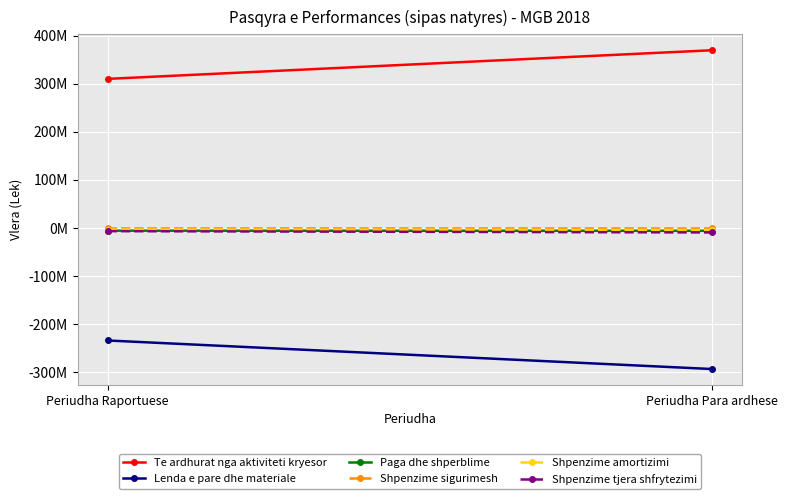

Reading left to right, list all the values displayed in this chart.

Te ardhurat nga aktiviteti kryesor: 310004782	369489671
Lenda e pare dhe materiale: -233683835	-292996723
Paga dhe shperblime: -5491848	-5760385
Shpenzime sigurimesh: -837666	-877217
Shpenzime amortizimi: -3069878	-4019285
Shpenzime tjera shfrytezimi: -6459911	-9146079